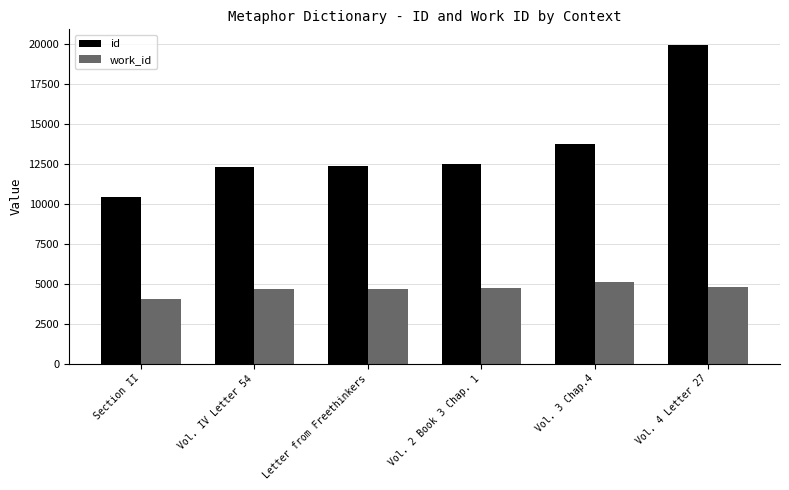

At which label does work_id reach its peak?

Vol. 3 Chap.4